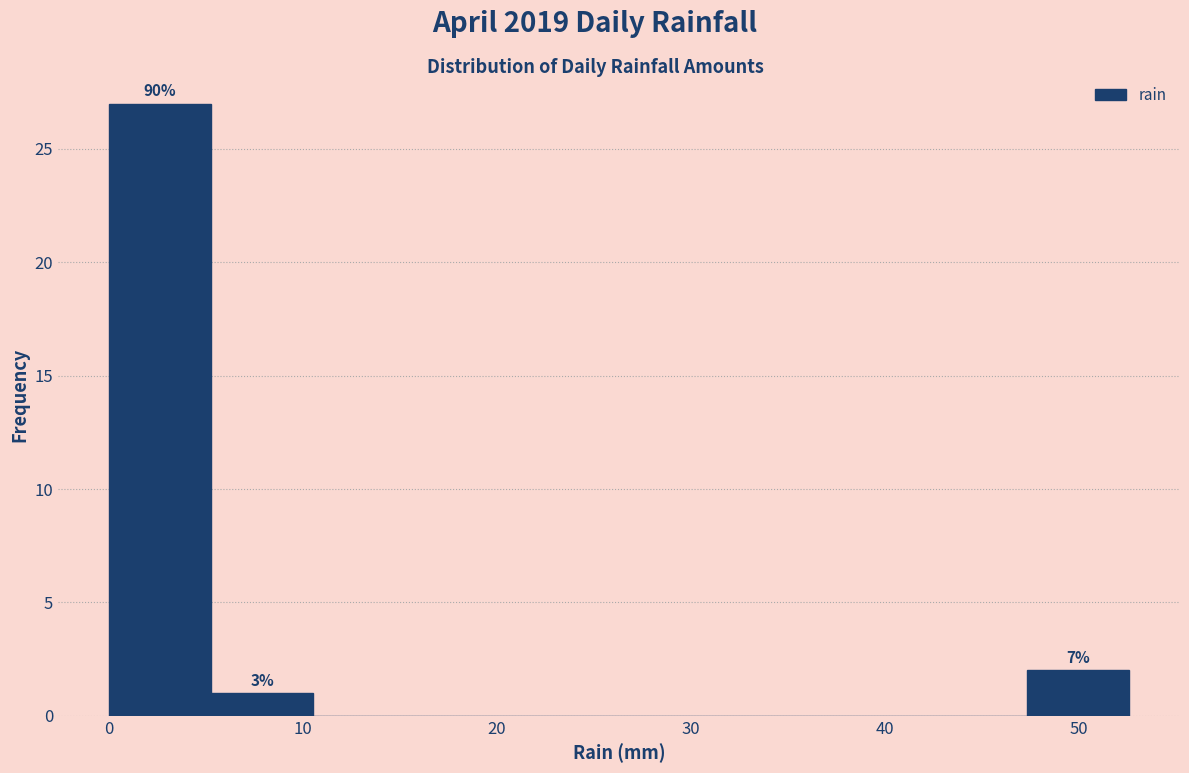

Which range on the x-axis has the tallest bar?

0 to 5